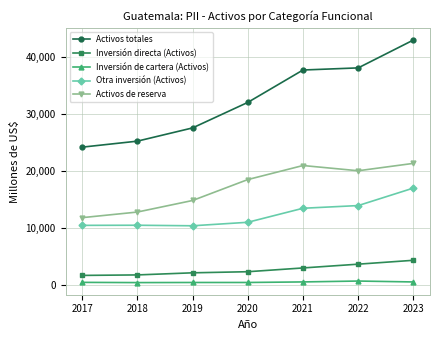

Which series has the largest total across all categories?

Activos totales